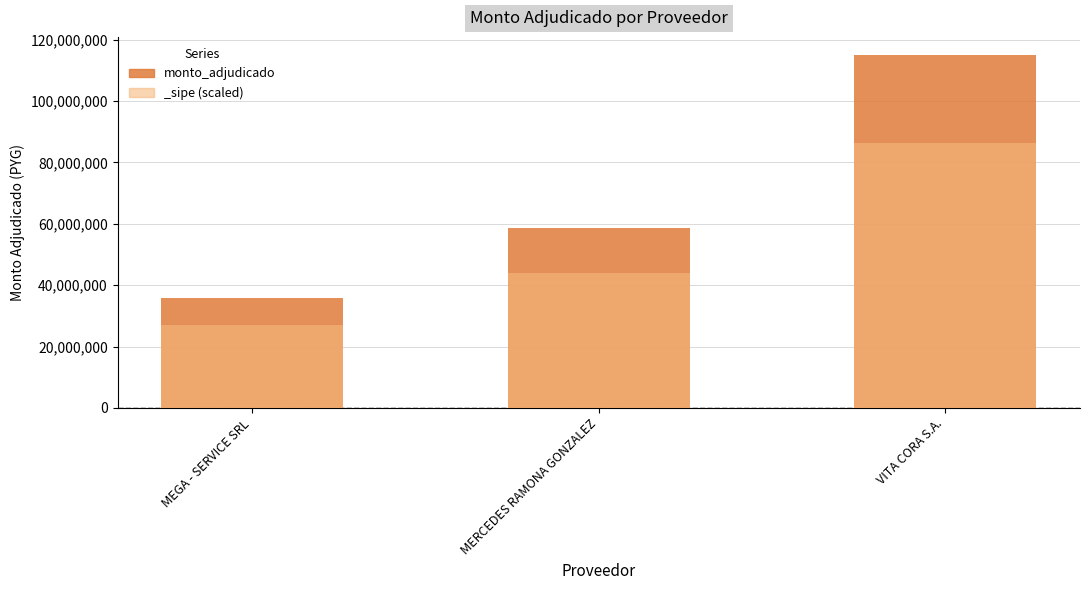

What is the label of the 1st bar from the left?

MEGA - SERVICE SRL